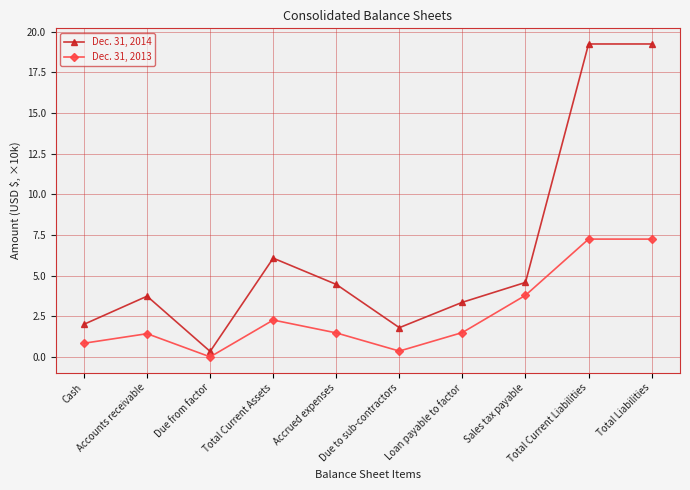

True or false: Dec. 31, 2013 has more than 1 points higher than both neighbors.

True